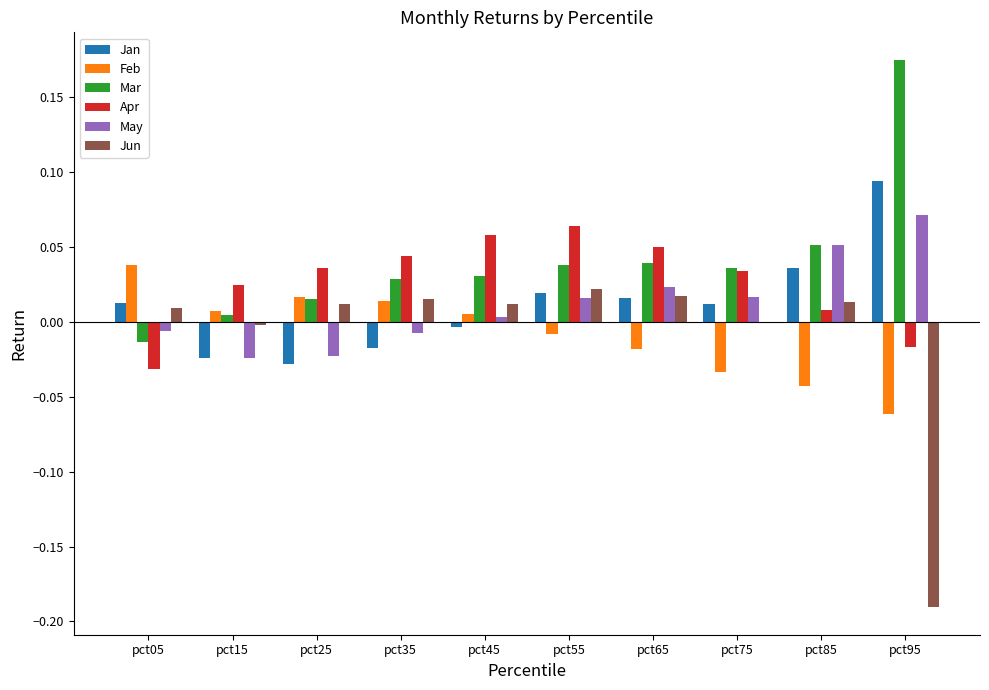

Which category has the highest value in the Jan series?

pct95